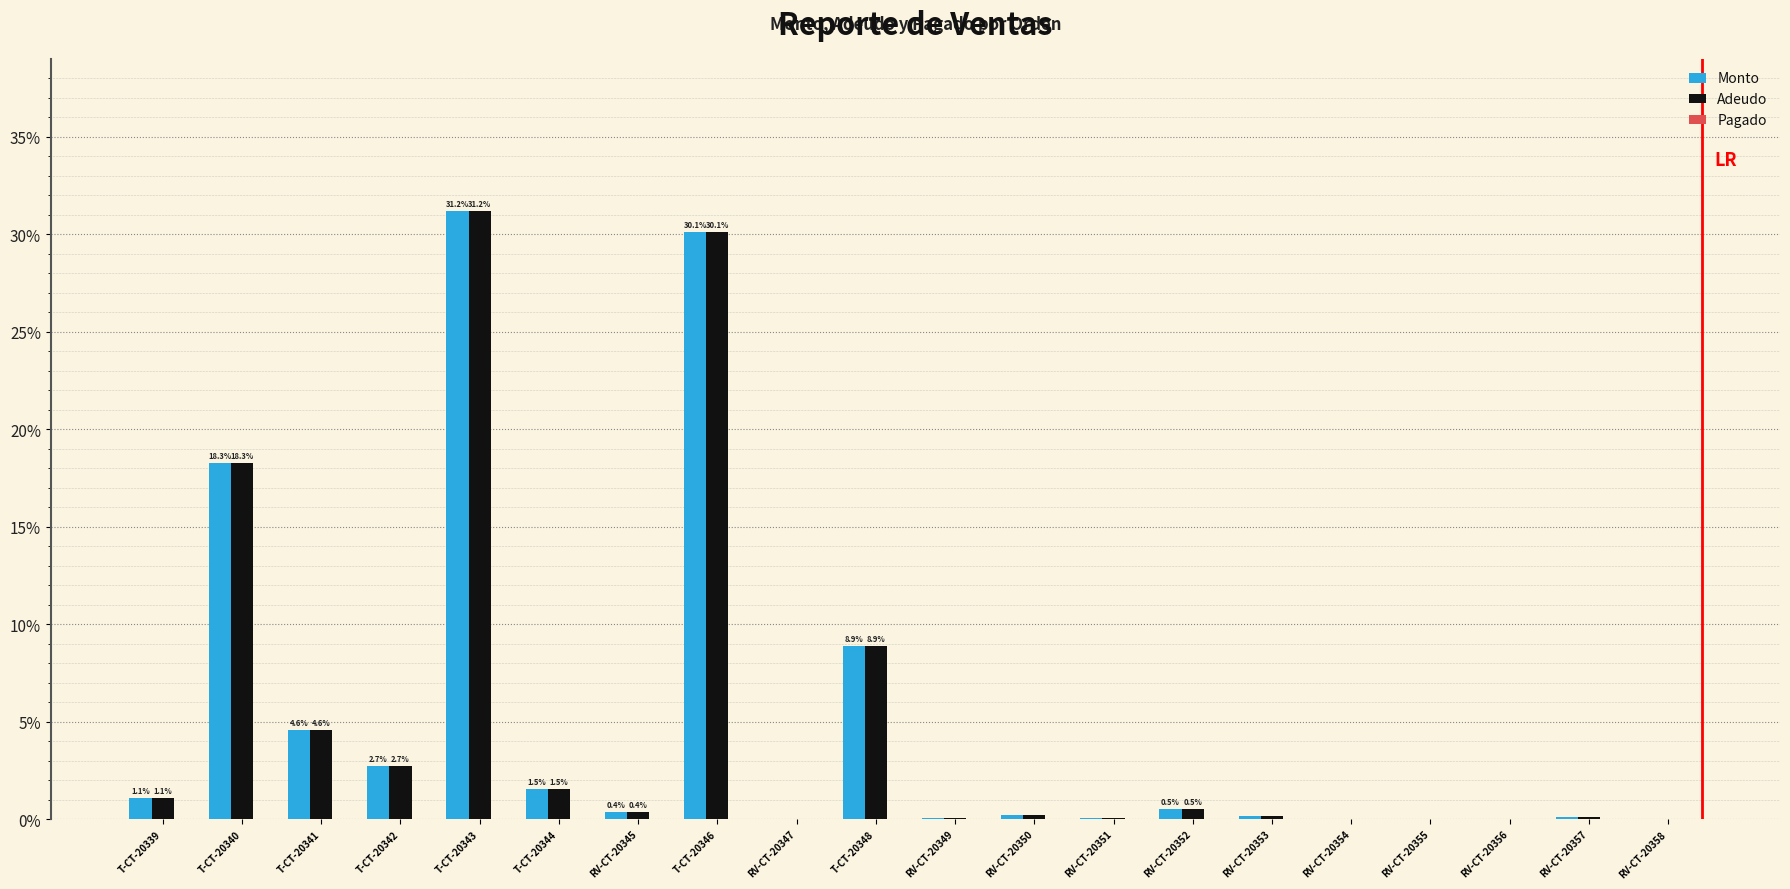

What is the highest value of the Monto series?

31.2